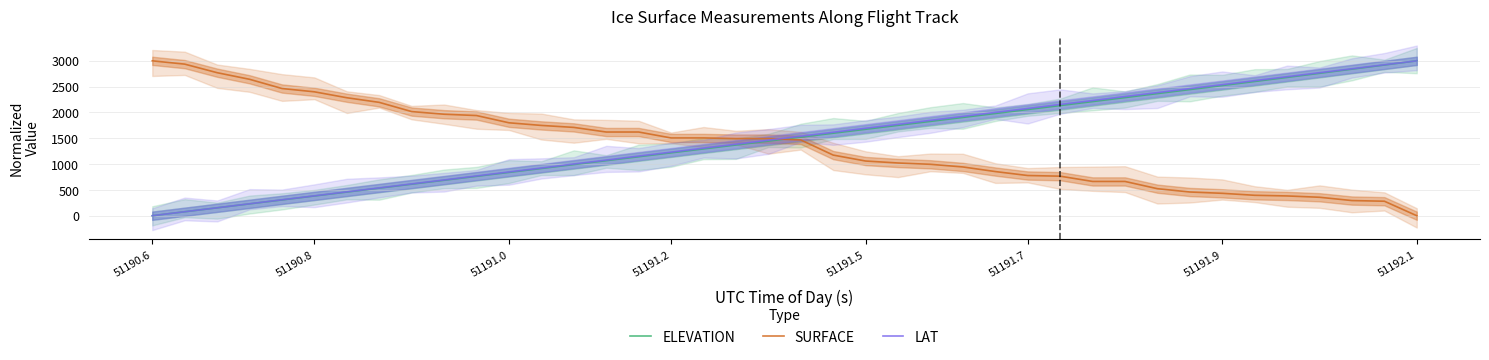

At which label does SURFACE reach its minimum?

51192.1